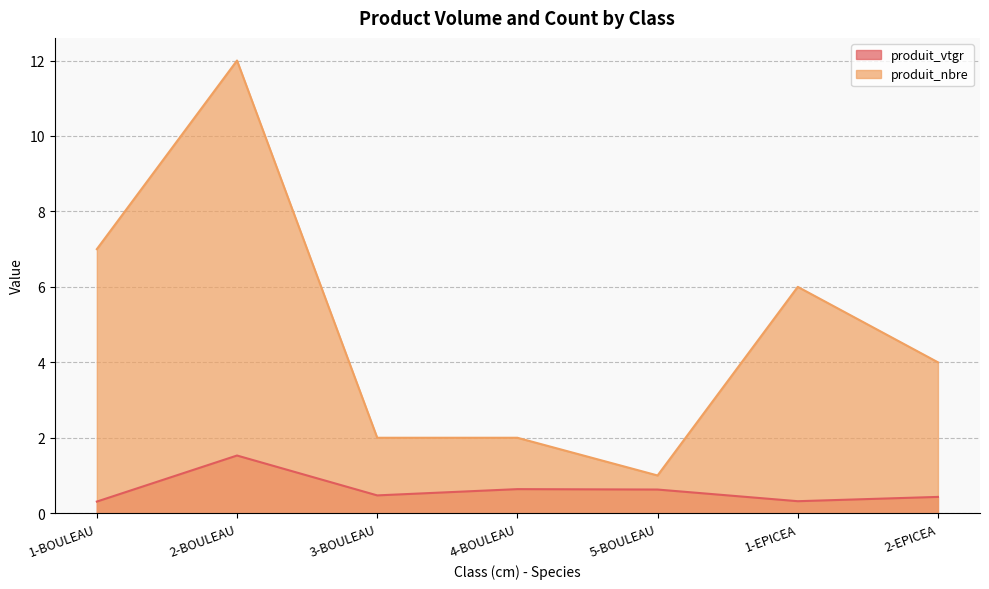

What is the maximum value shown in the chart?

12.0